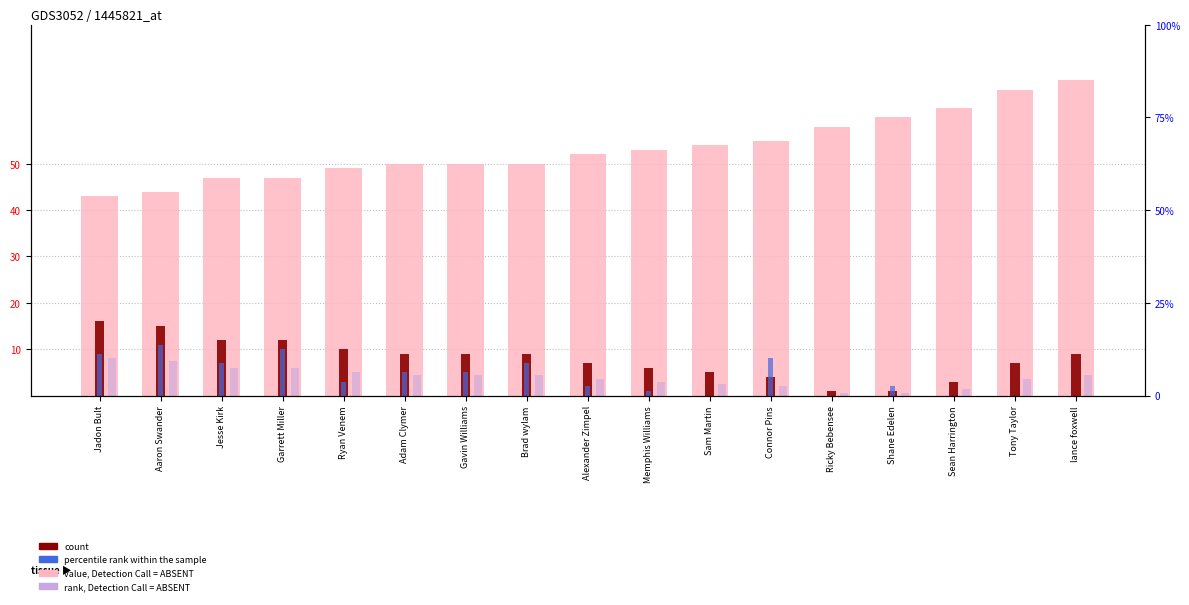

Which category has the highest value in the rank, Detection Call = ABSENT series?

Jadon Bult